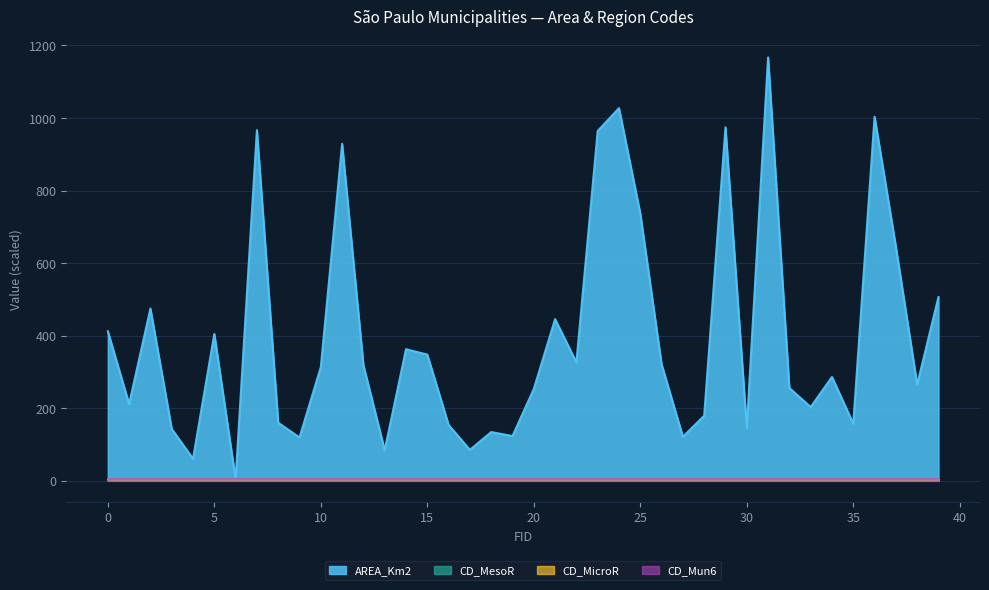

Rank the categories by CD_MesoR_norm value from lowest to highest.

1, 10, 14, 20, 28, 11, 33, 12, 23, 31, 5, 7, 25, 34, 39, 19, 22, 36, 6, 37, 2, 3, 4, 18, 21, 0, 9, 15, 26, 16, 17, 38, 8, 24, 29, 13, 30, 32, 27, 35